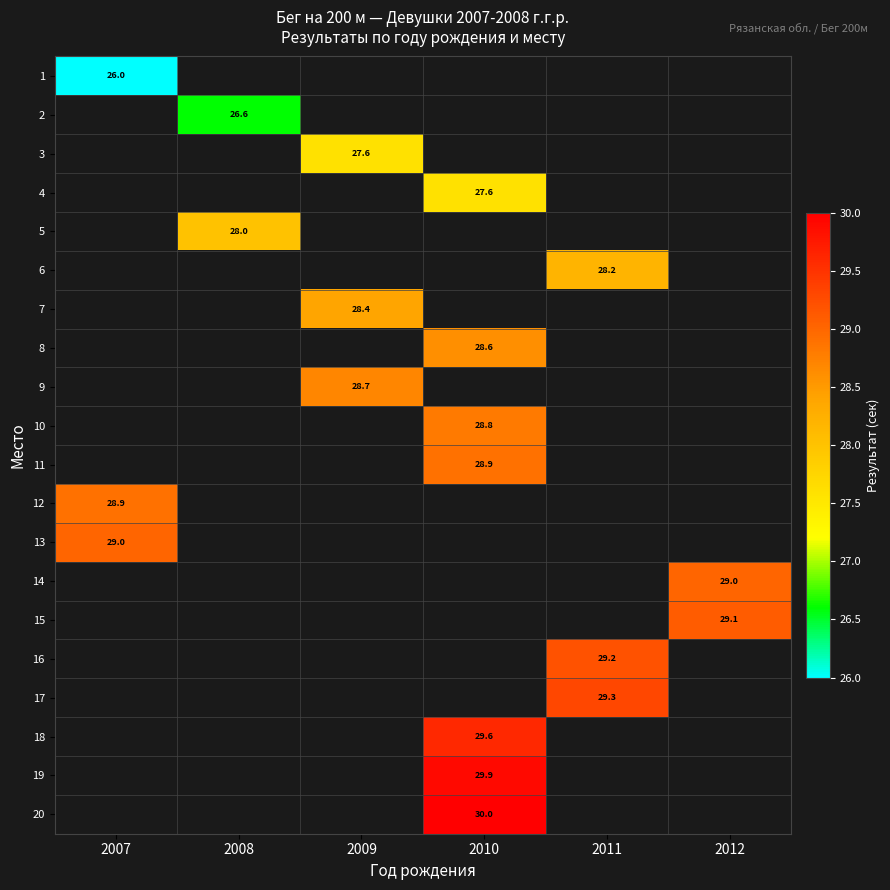

What is the greatest value displayed?

30.0